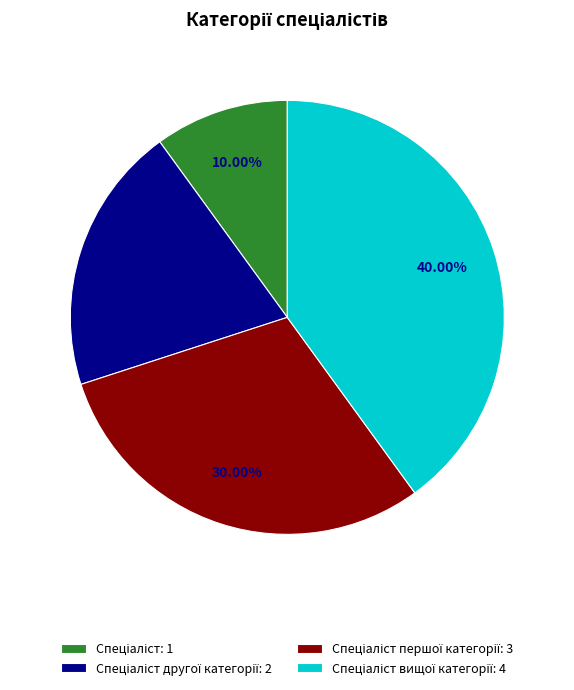

Is there a majority slice in this chart?

No